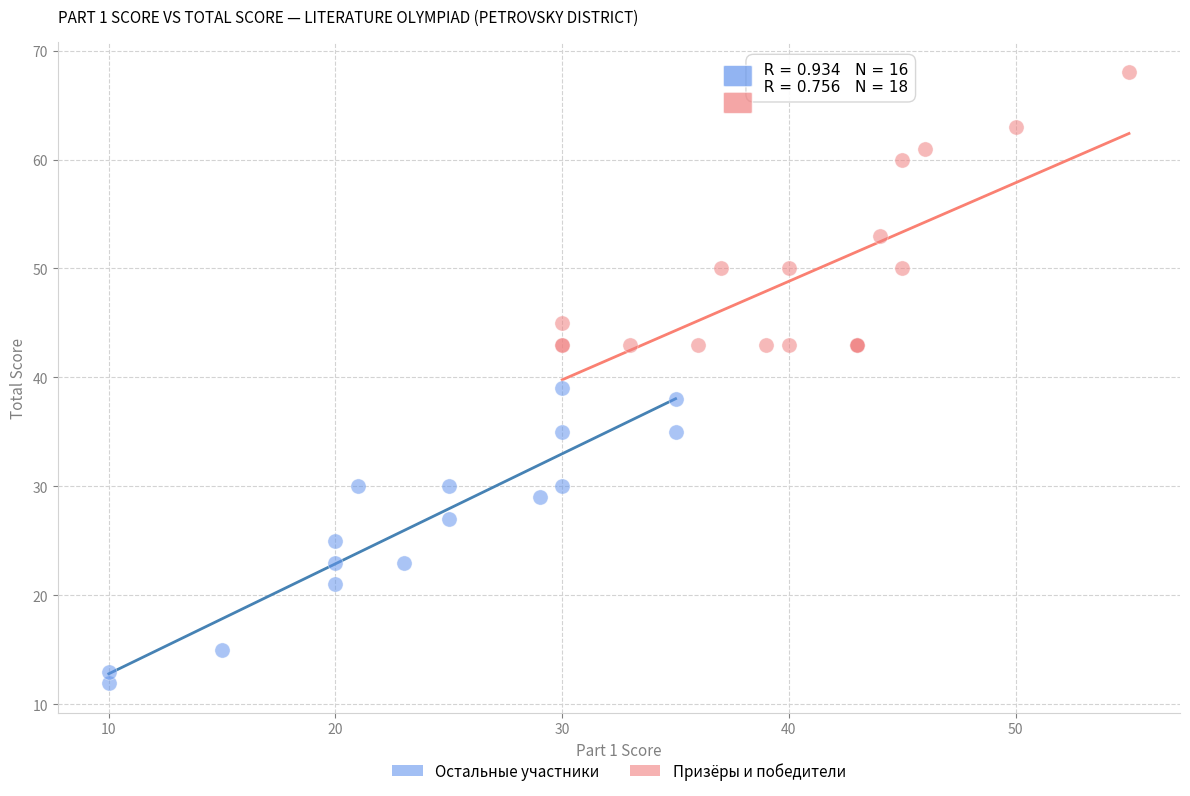

Which series reaches the maximum Y coordinate?

Призёры и победители